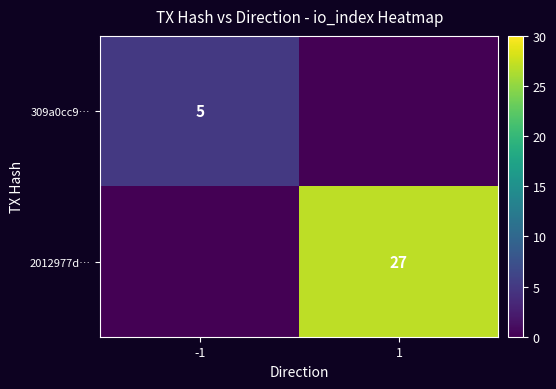

Is it true that 2012977d… equals 45 at 1?

False